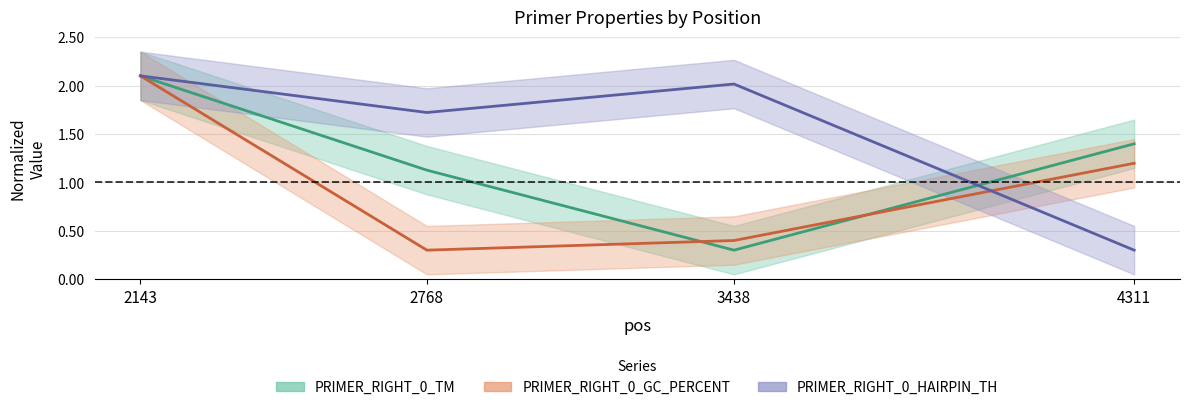

What is the value of the PRIMER_RIGHT_0_HAIRPIN_TH point at the 1st from the left?

2.1